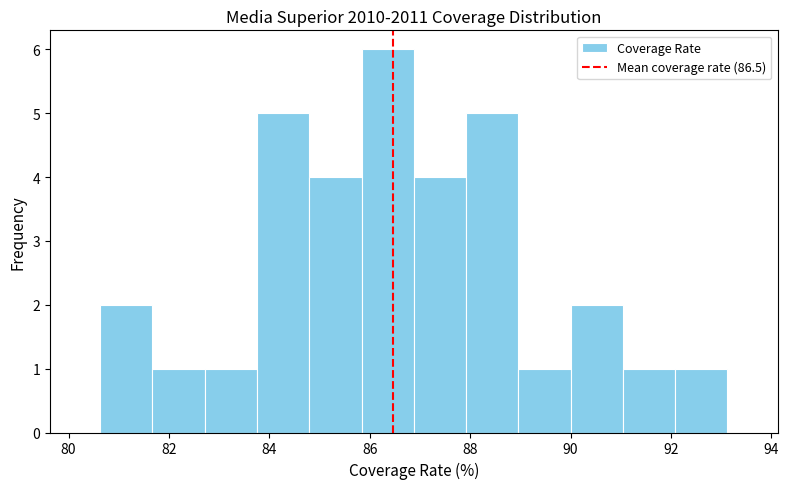

Reading left to right, transcribe this chart: for each bar, give the range it covers on the x-axis and its height. Neither the bar edges nor the heights are printed on the chart, so give them approximately, as read against the axes.

80.6 to 81.6: 2
81.6 to 82.8: 1
82.8 to 83.8: 1
83.8 to 84.8: 5
84.8 to 85.8: 4
85.8 to 86.8: 6
86.8 to 88.0: 4
88.0 to 89.0: 5
89.0 to 90.0: 1
90.0 to 91.0: 2
91.0 to 92.0: 1
92.0 to 93.2: 1